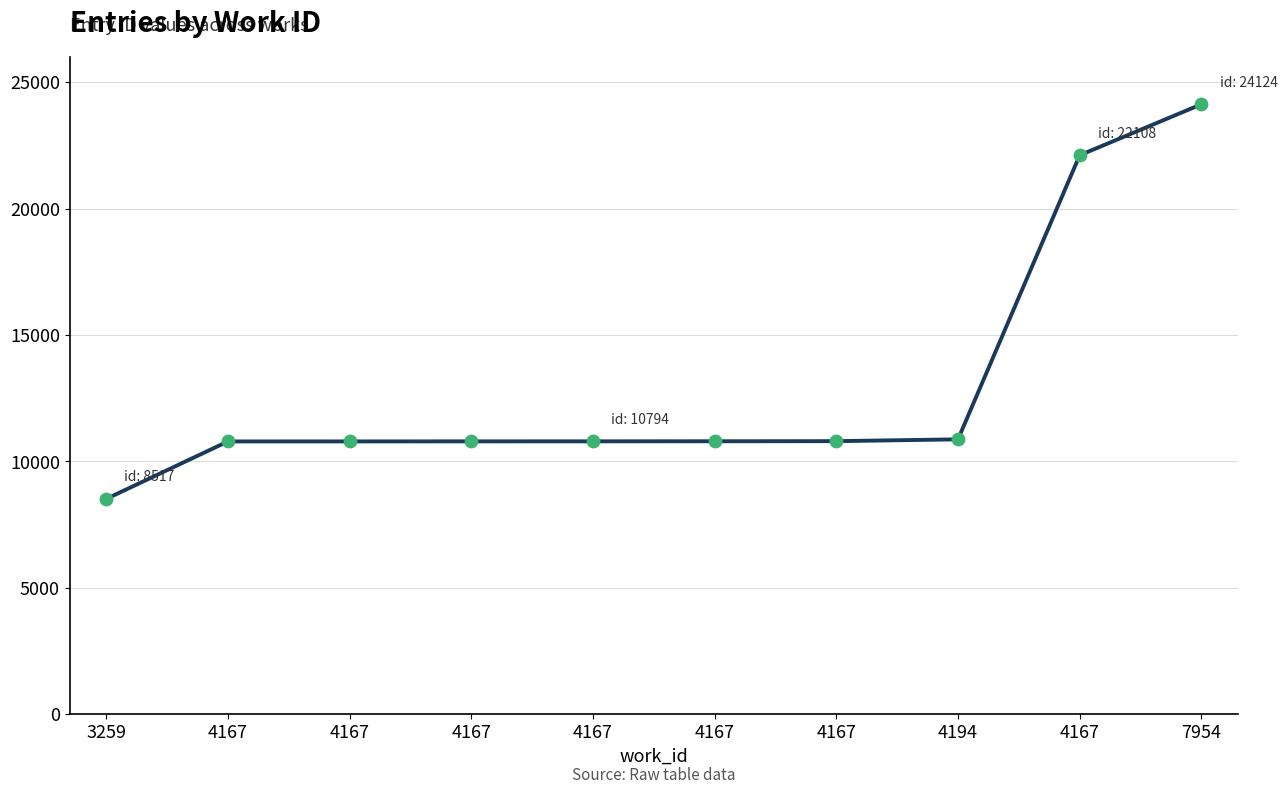

Approximately how many times larger is the value at 3259 compared to 4167?

0.8